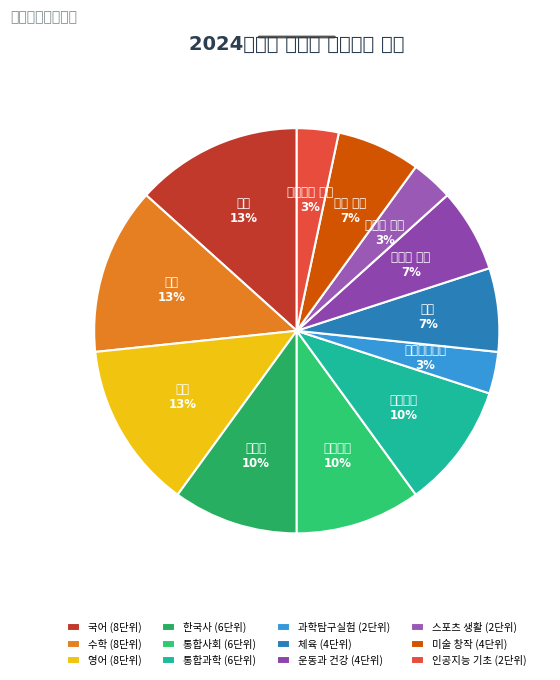

To the nearest percent, what portion does 국어 represent?

13%